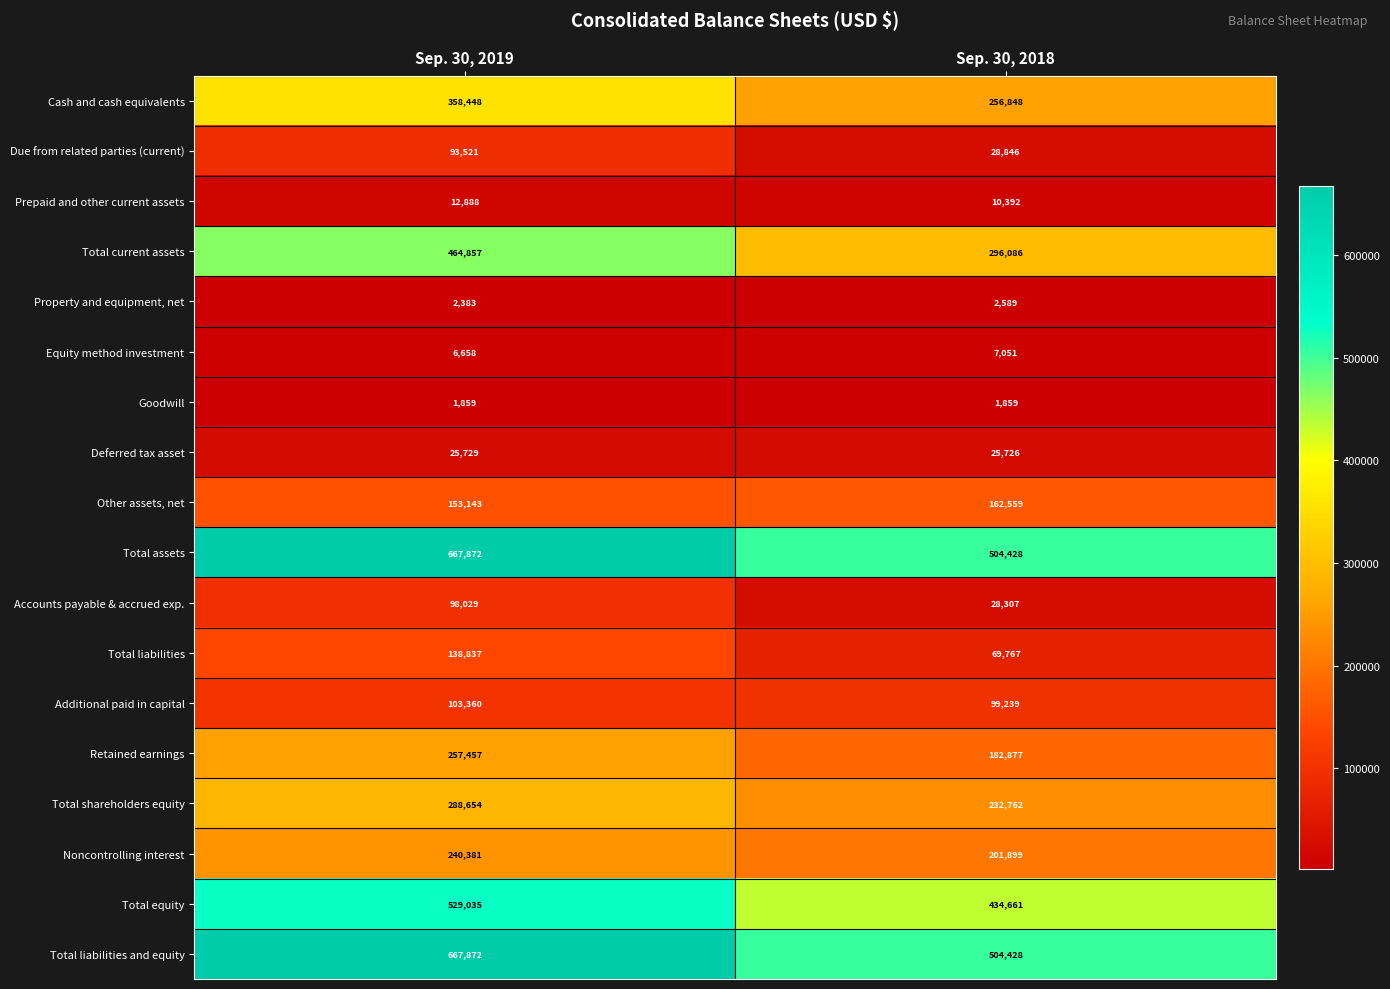

What is the highest value of the Total assets series?

667872